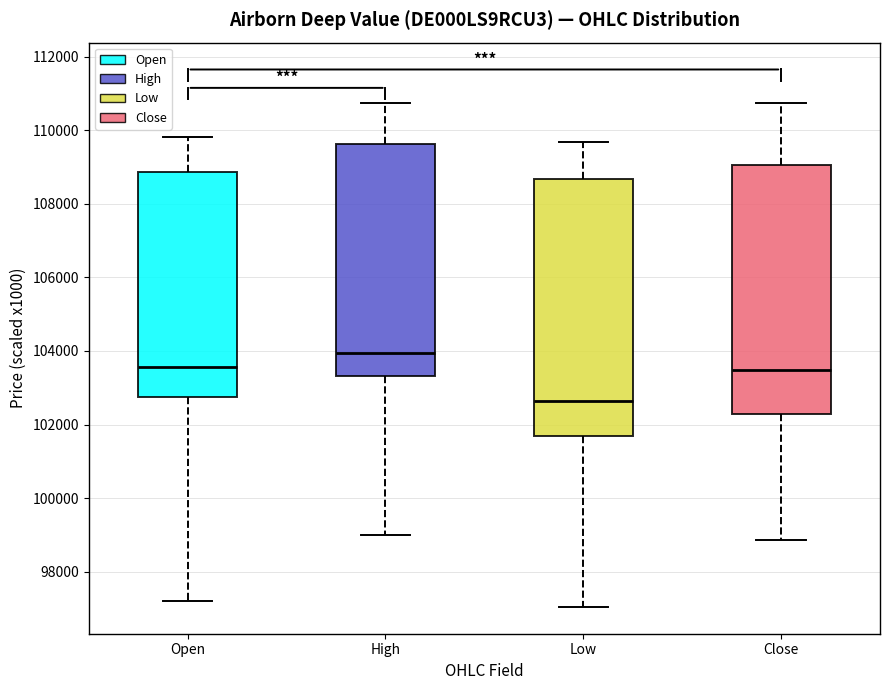

Which box has the lowest median line?

Low